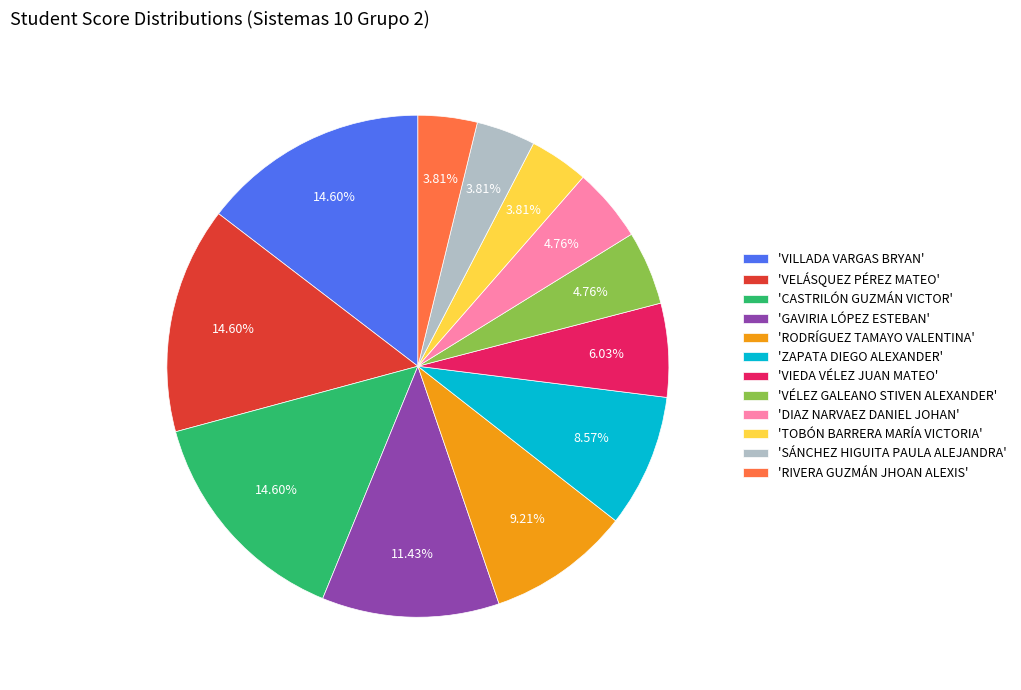

Approximately how many times larger is the value at 'RIVERA GUZMÁN JHOAN ALEXIS' compared to 'VÉLEZ GALEANO STIVEN ALEXANDER'?

0.8